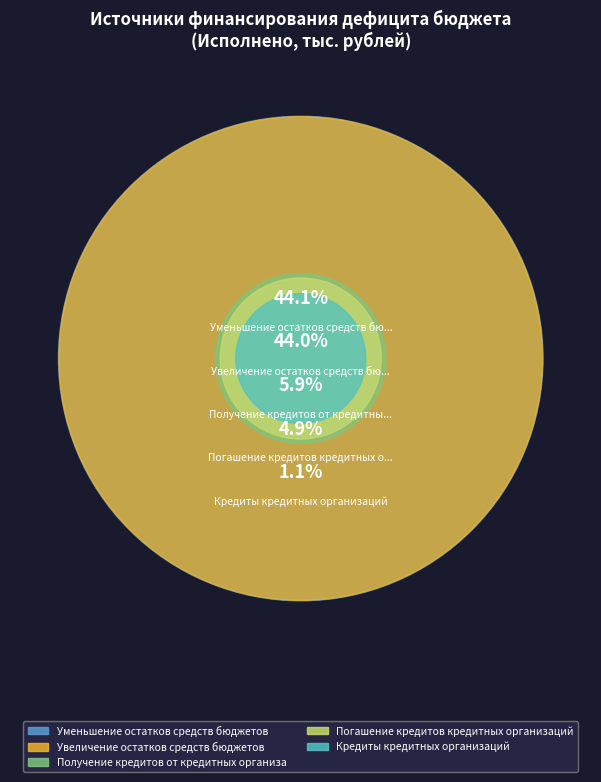

What is the change in value from Погашение кредитов кредитных организаций to Уменьшение остатков средств бюджетов?

+11009486.0